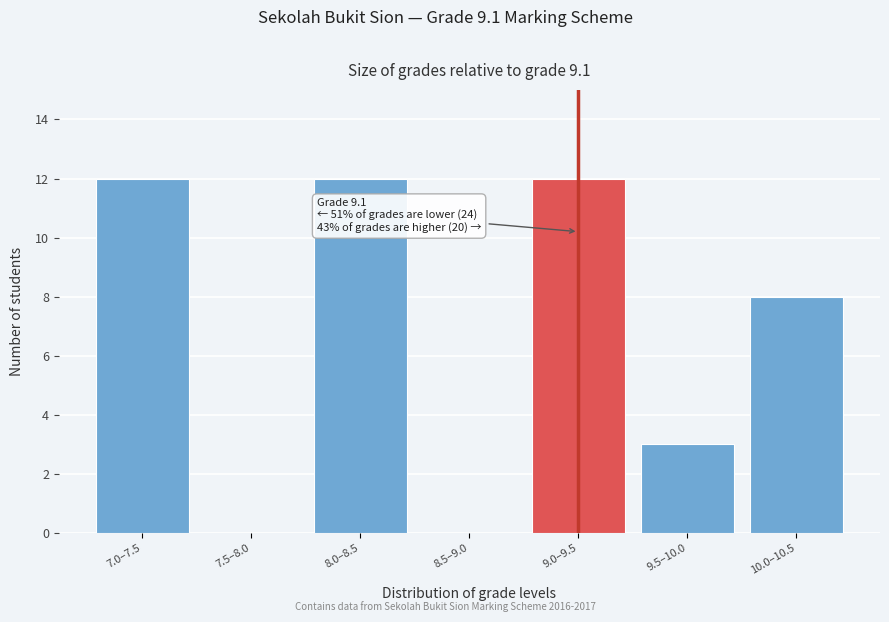

Reading left to right, extract all data points from this chart.

7.0–7.5=12	7.5–8.0=0	8.0–8.5=12	8.5–9.0=0	9.0–9.5=12	9.5–10.0=3	10.0–10.5=8